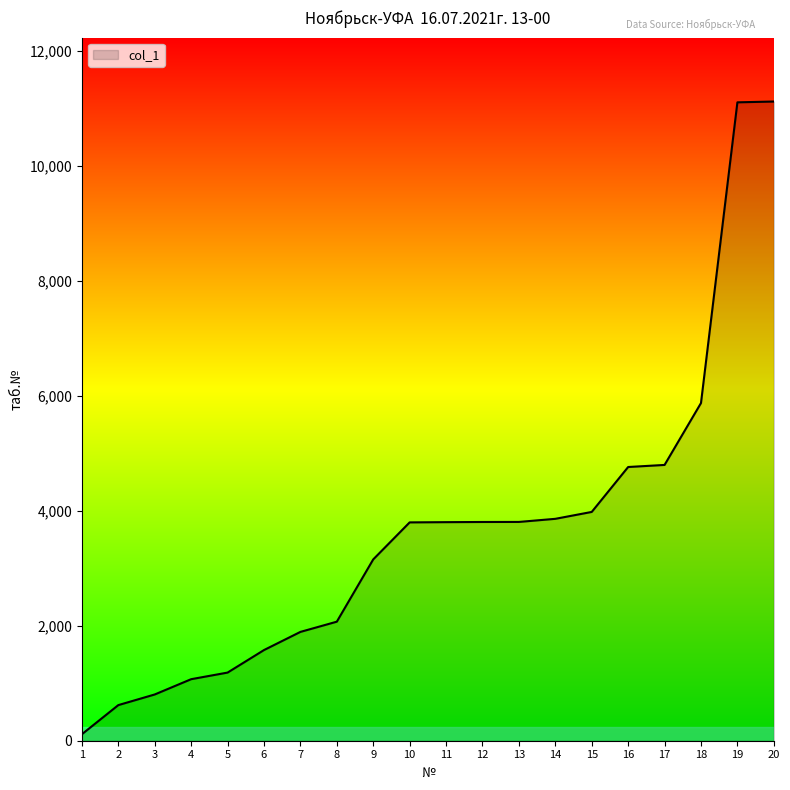

What is the sum of all values?

73235